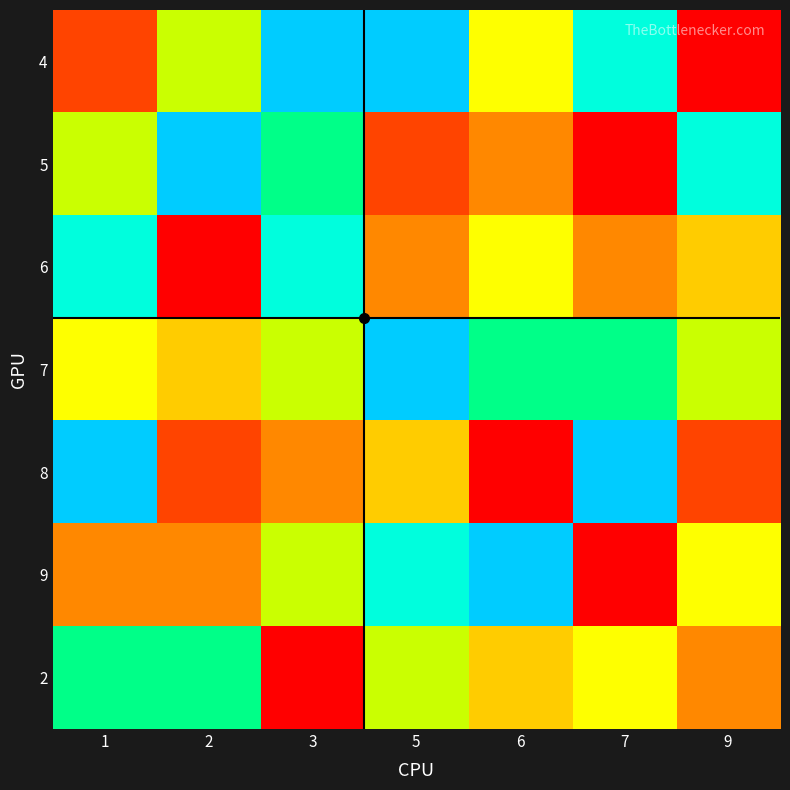

Reading right to left, extract all data points from this chart.

4: 9=1	7=8	6=5	5=9	3=9	2=6	1=2
5: 9=8	7=1	6=3	5=2	3=7	2=9	1=6
6: 9=4	7=3	6=5	5=3	3=8	2=1	1=8
7: 9=6	7=7	6=7	5=9	3=6	2=4	1=5
8: 9=2	7=9	6=1	5=4	3=3	2=2	1=9
9: 9=5	7=1	6=9	5=8	3=6	2=3	1=3
2: 9=3	7=5	6=4	5=6	3=1	2=7	1=7